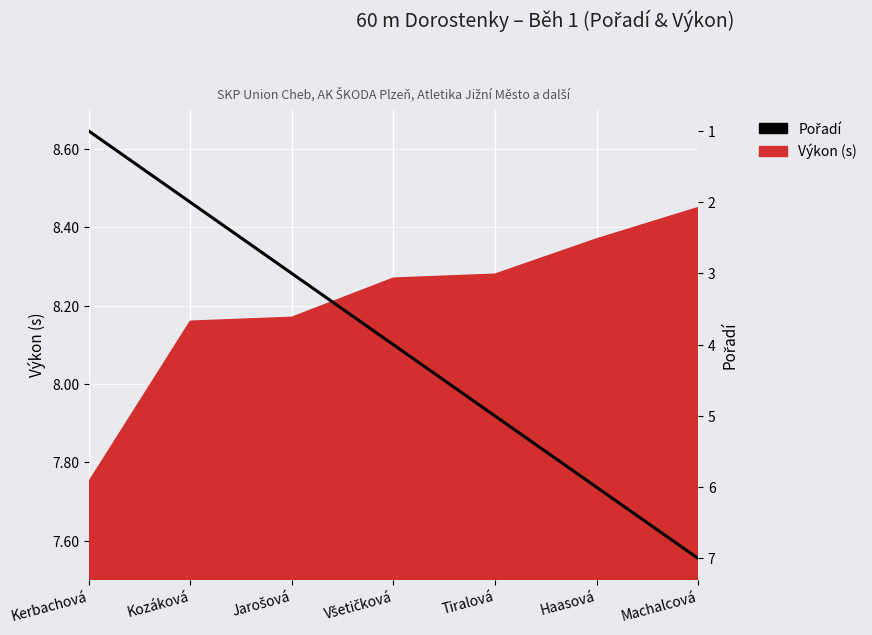

What position from the left is Kozáková?

2